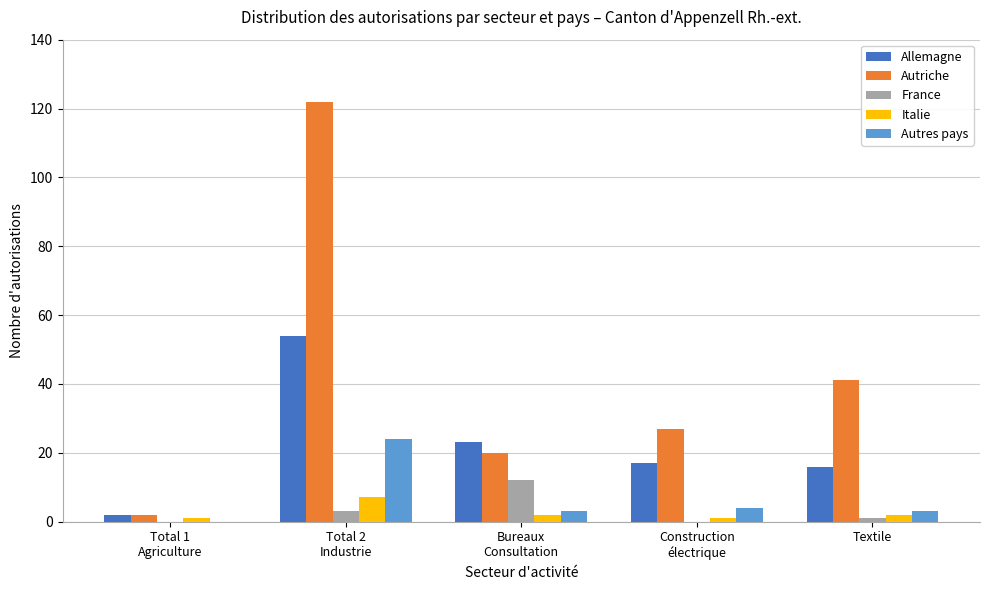

What is the sum of all Italie values?

13